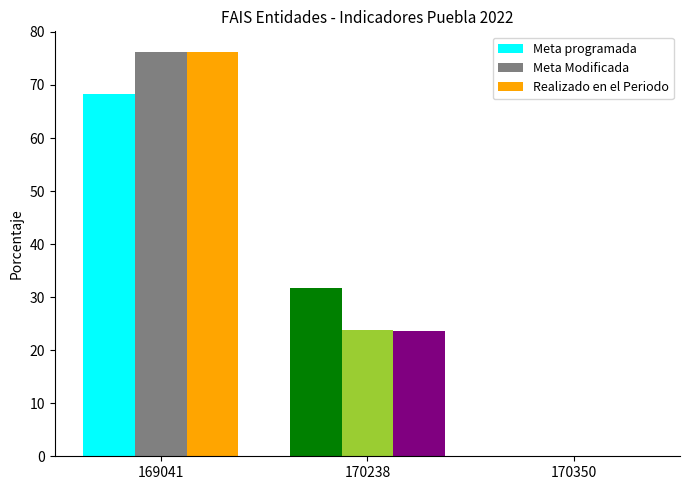

At how many categories does at least one series exceed 53?

1